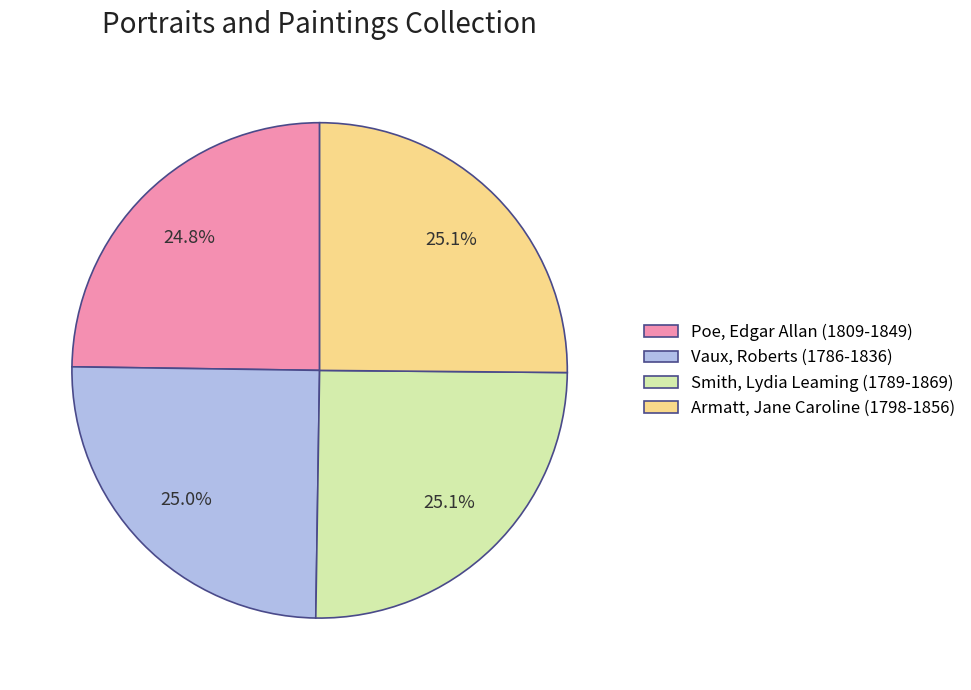

Approximately how many times larger is the value at Poe, Edgar Allan (1809-1849) compared to Smith, Lydia Leaming (1789-1869)?

1.0